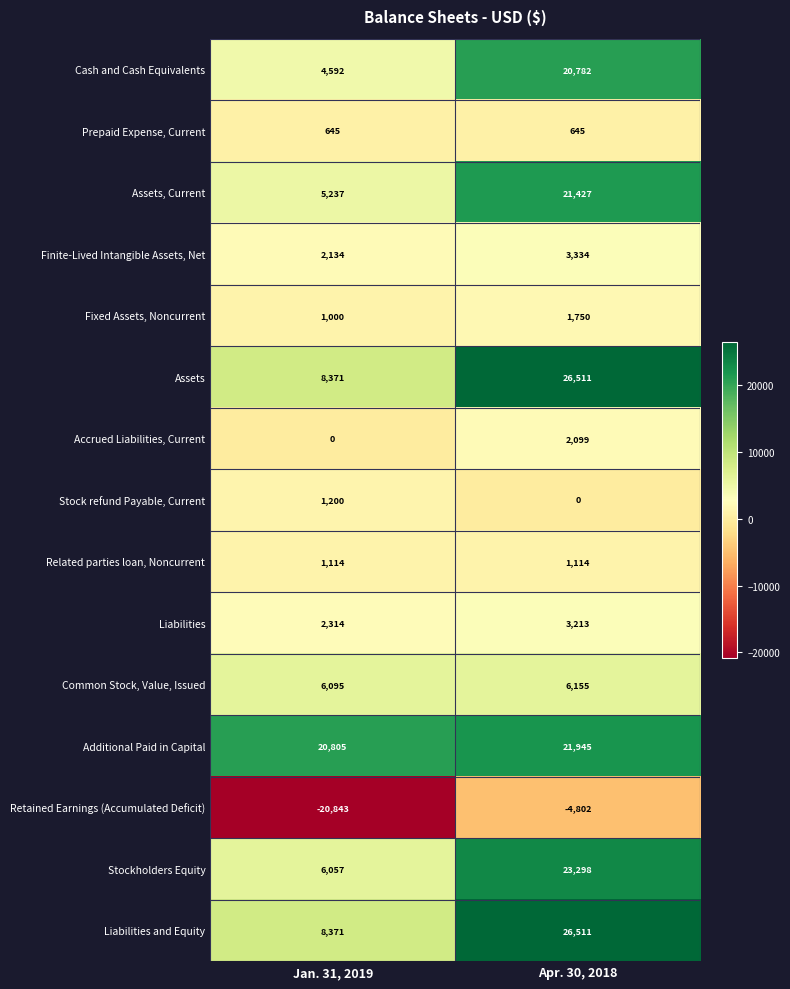

What is the spread (max minus min) of values at Jan. 31, 2019?

41648